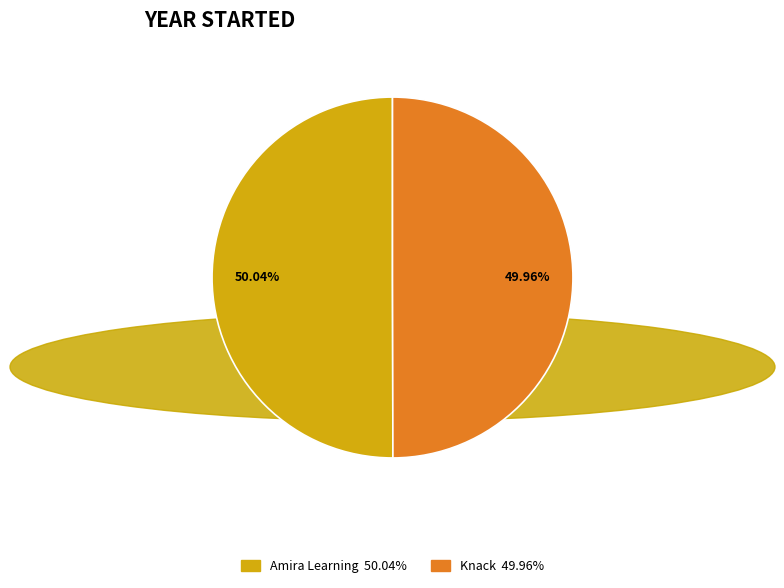

To the nearest percent, what is the average slice percentage?

50%